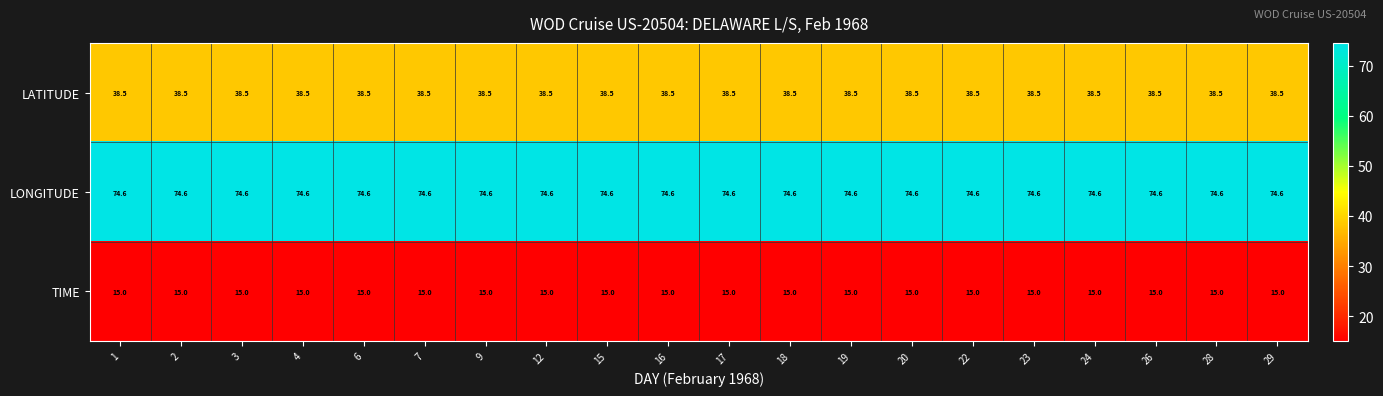

Rank the series by their average value, from lowest to highest.

TIME, LATITUDE, LONGITUDE